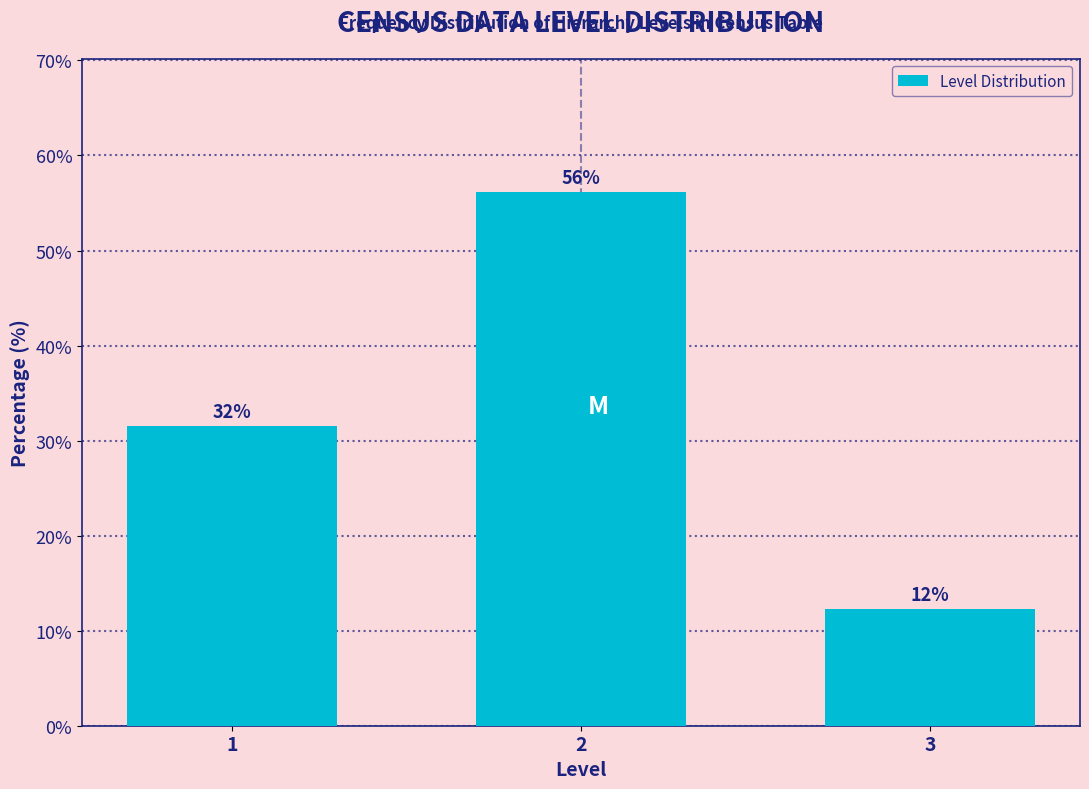

How many bars are there in total?

3